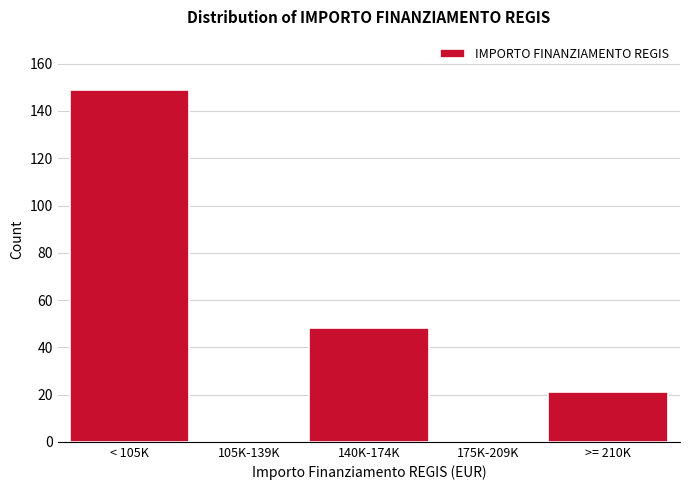

Reading right to left, extract all data points from this chart.

>= 210K=21	175K-209K=0	140K-174K=48	105K-139K=0	< 105K=149